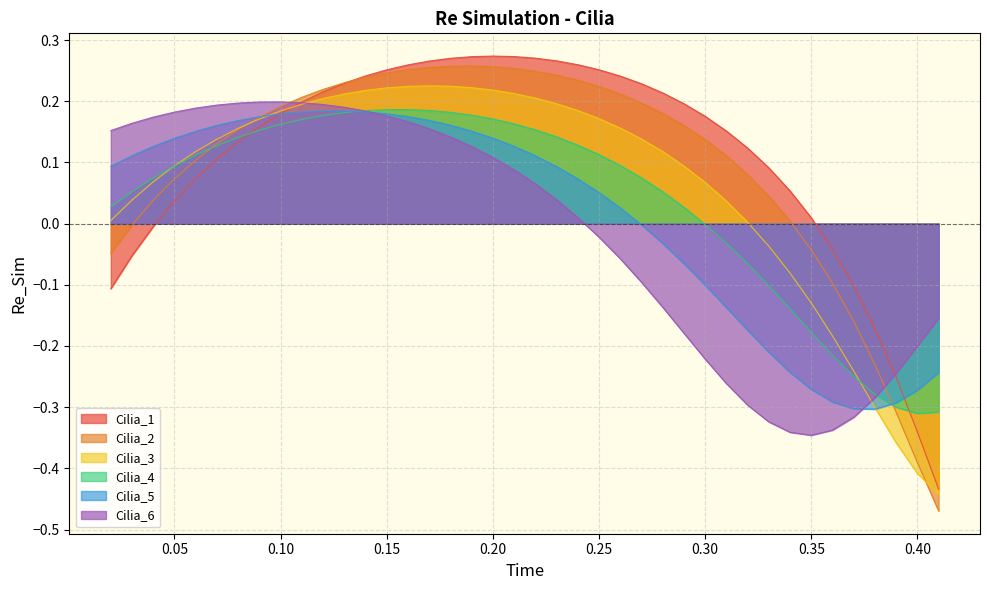

At how many categories does at least one series exceed 0?

34